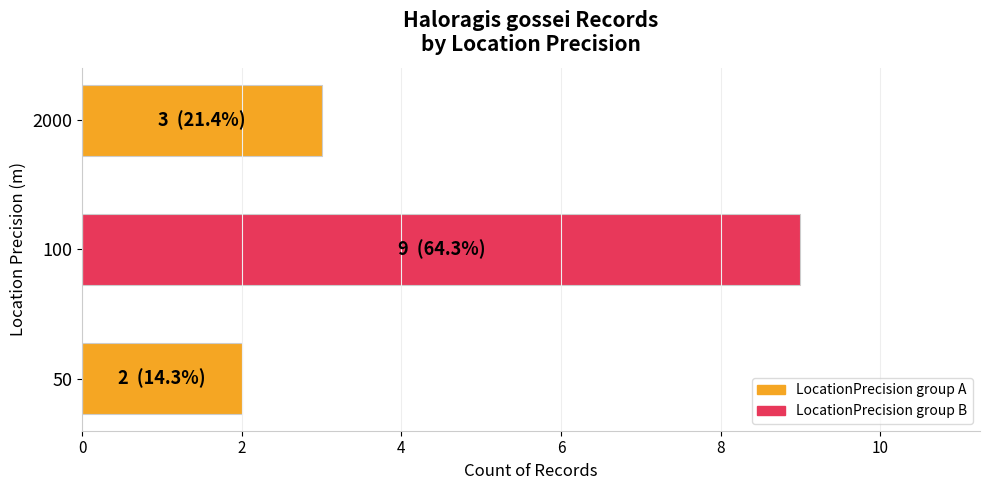

List the labels in order of value, smallest first.

50, 2000, 100